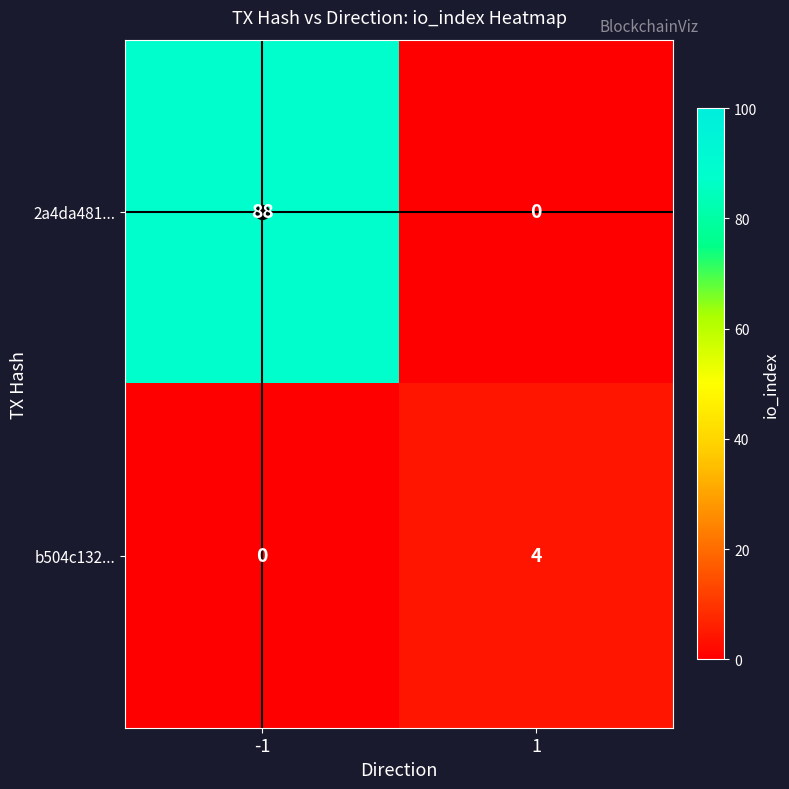

The value of 2a4da481... at 1 is 0. True or false?

True